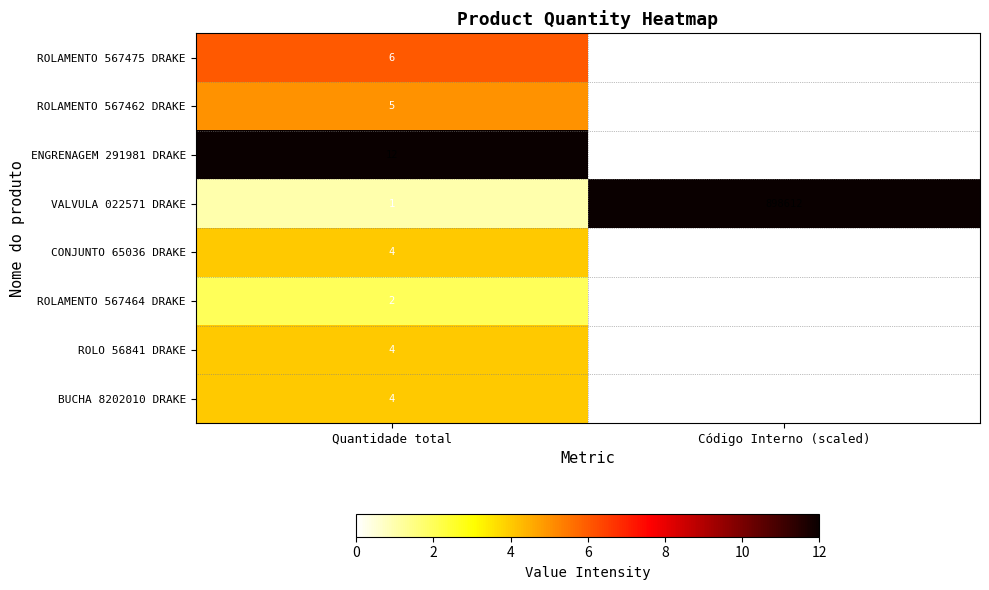

What is the sum of the ROLAMENTO 567464 DRAKE values at Código Interno (scaled) and Quantidade total?

198074